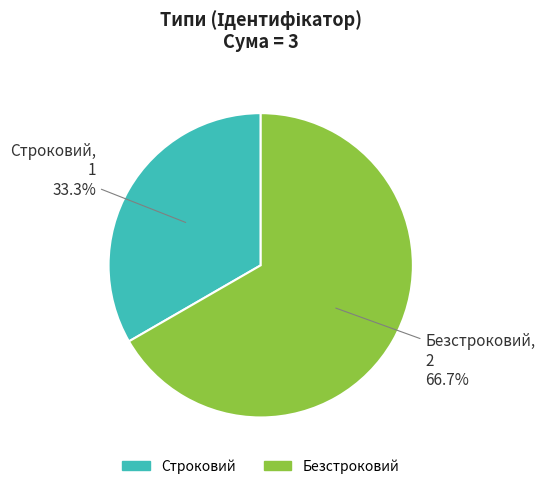

Count the number of slices in the pie.

2